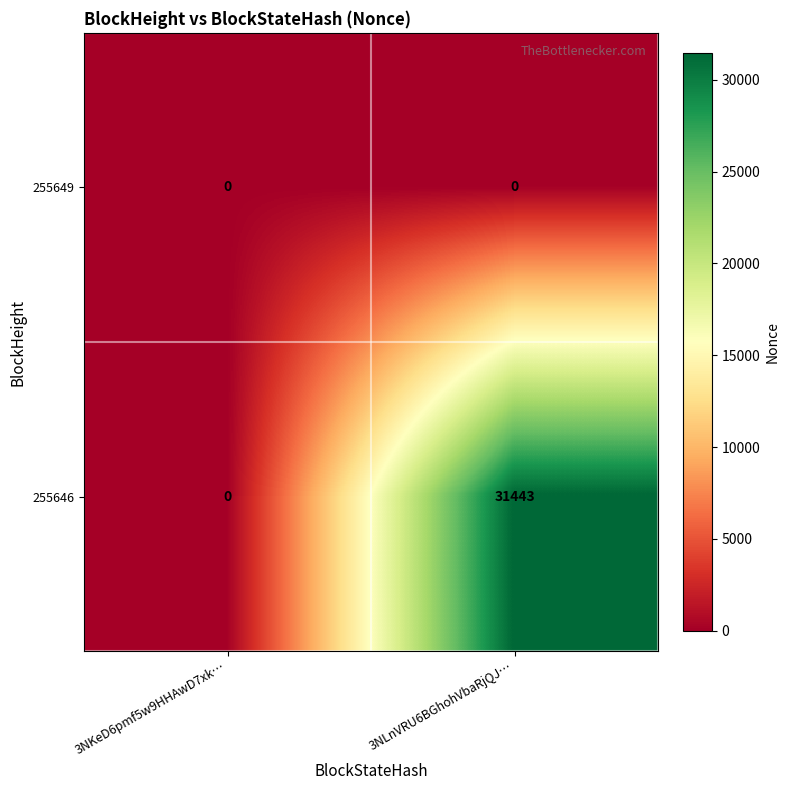

Which series has the largest total across all categories?

255646